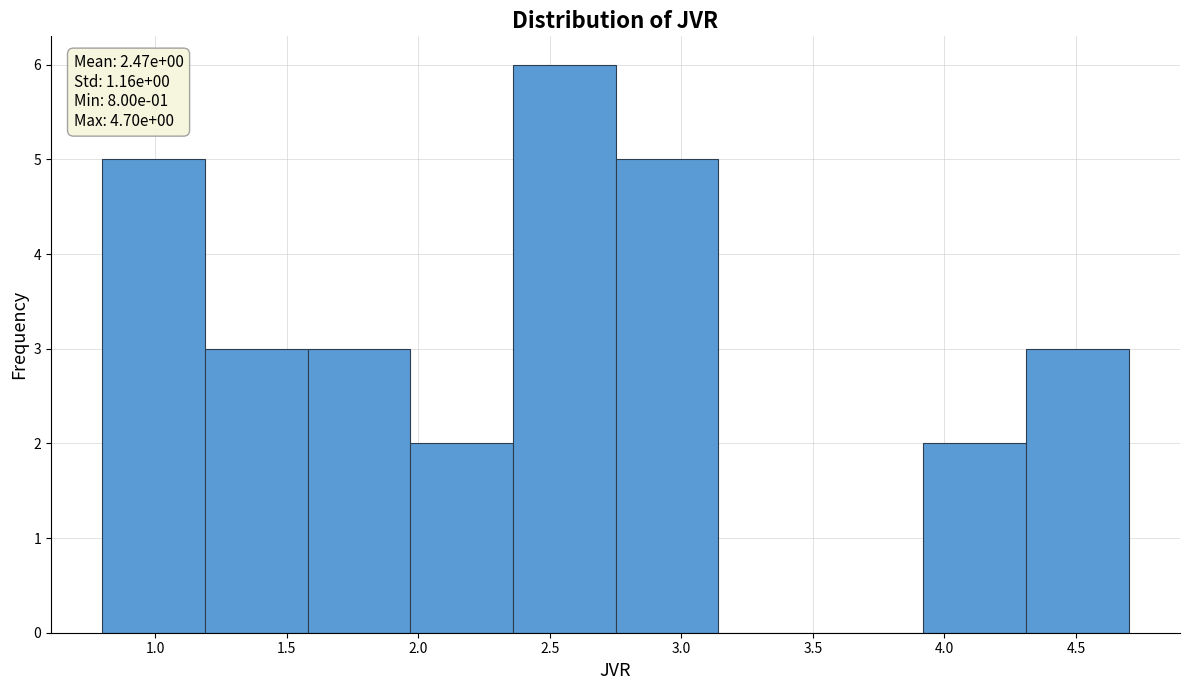

Which range on the x-axis has the tallest bar?

2.36 to 2.75